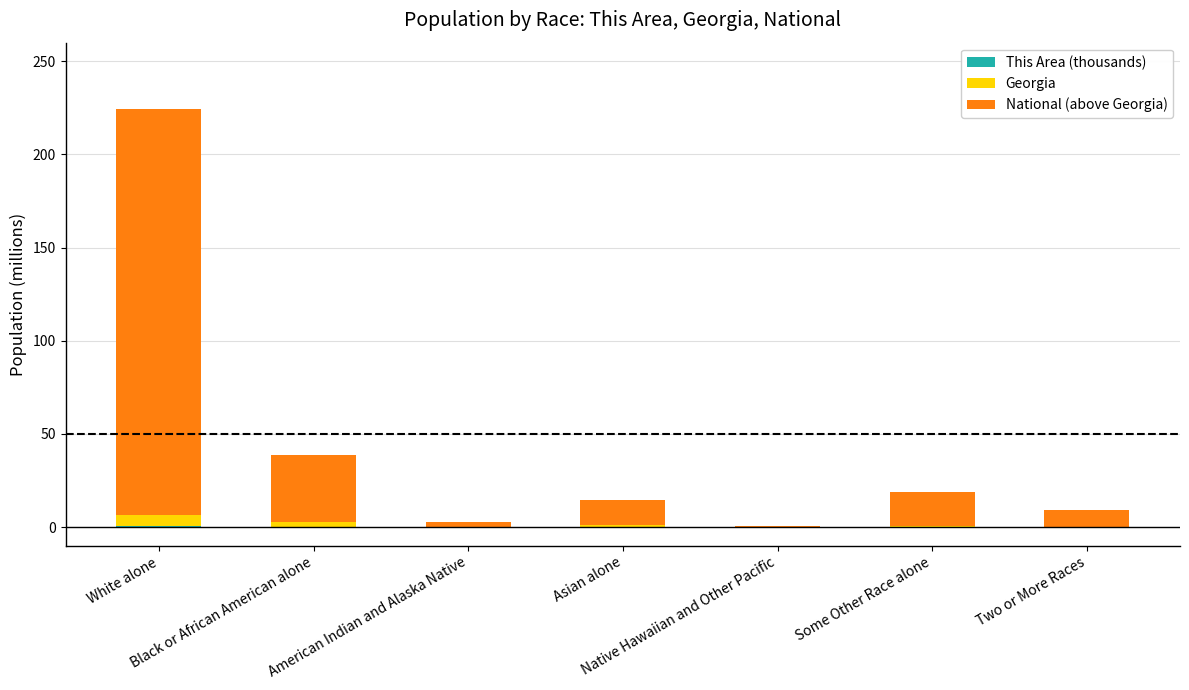

How many series are shown in this chart?

3